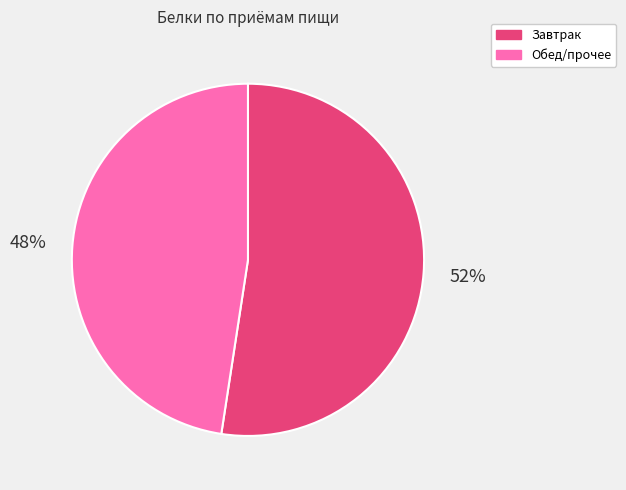

Does any single category account for the majority?

Yes